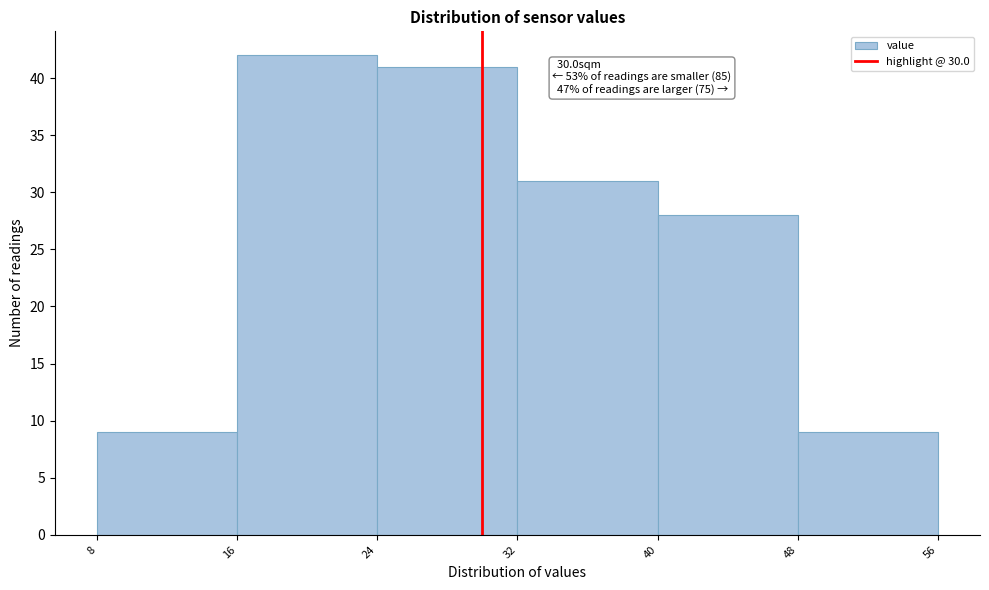

Over which range of the x-axis is the bar tallest?

16 to 24